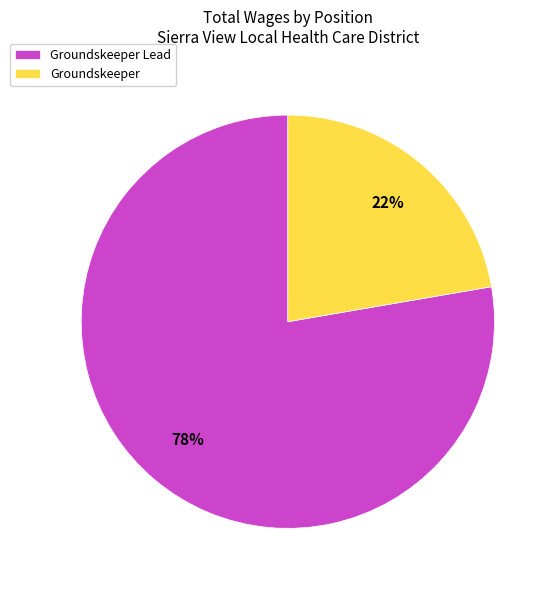

Approximately how many times larger is the value at Groundskeeper compared to Groundskeeper Lead?

0.3